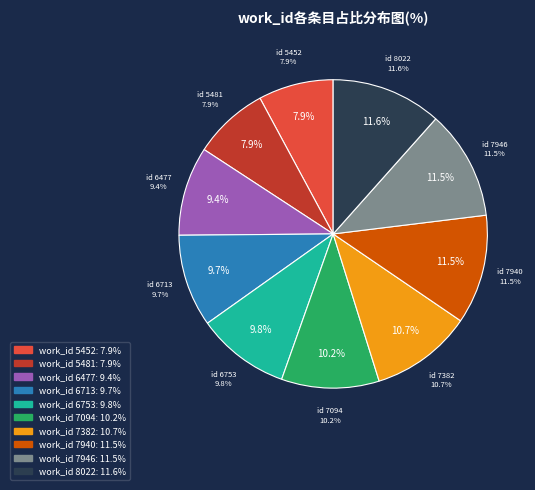

How many segments does this pie chart have?

10